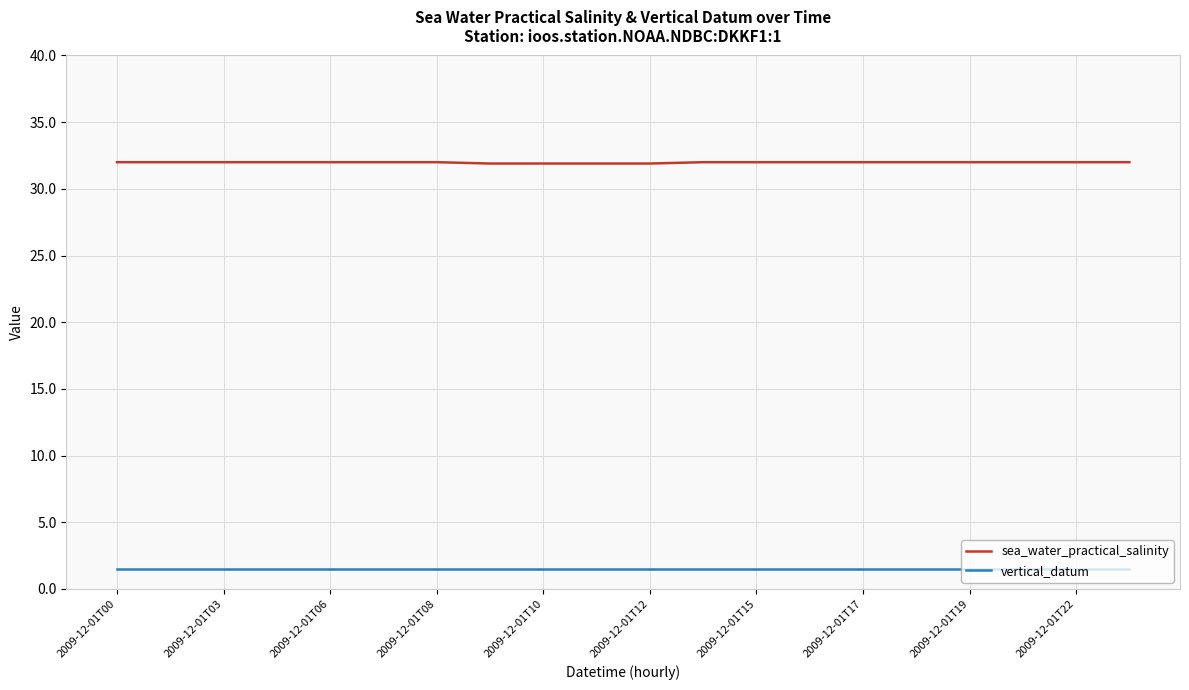

True or false: sea_water_practical_salinity and vertical_datum cross at least once.

False